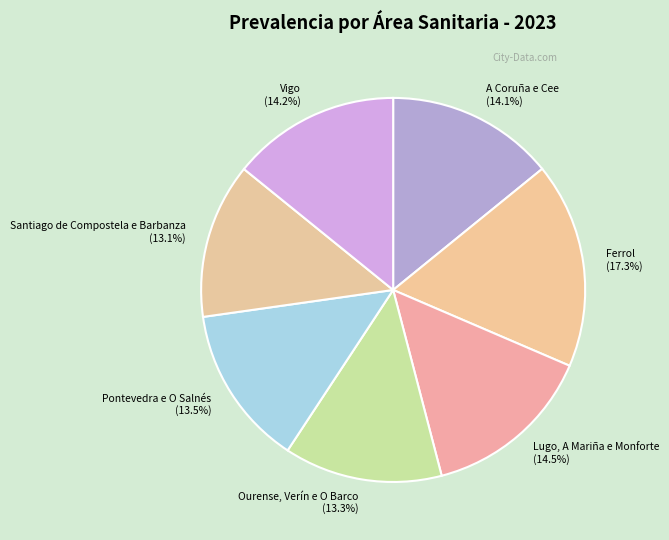

What is the largest slice in the pie chart?

Ferrol